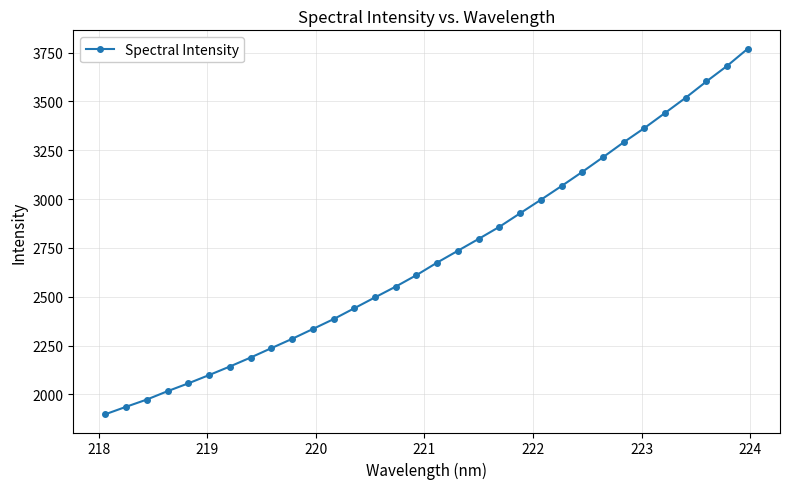

Reading left to right, what are all the values shown in this chart?

1898.4	1936.5	1973.6	2016.5	2056.6	2099.0	2142.7	2188.6	2236.7	2284.3	2334.7	2385.3	2441.0	2496.8	2552.0	2610.7	2675.1	2735.5	2796.2	2858.0	2927.4	2996.3	3066.8	3139.0	3214.1	3290.8	3363.6	3441.1	3519.4	3602.5	3682.3	3770.5